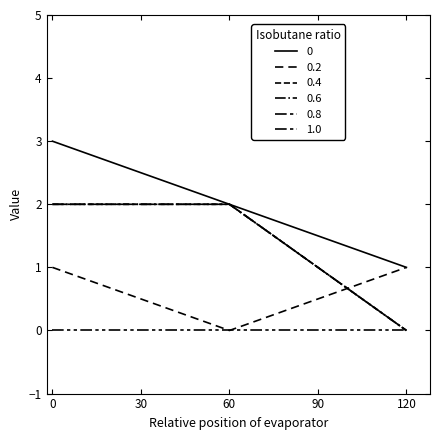

Is it true that Total (Entrées) equals 3 at 0?

True